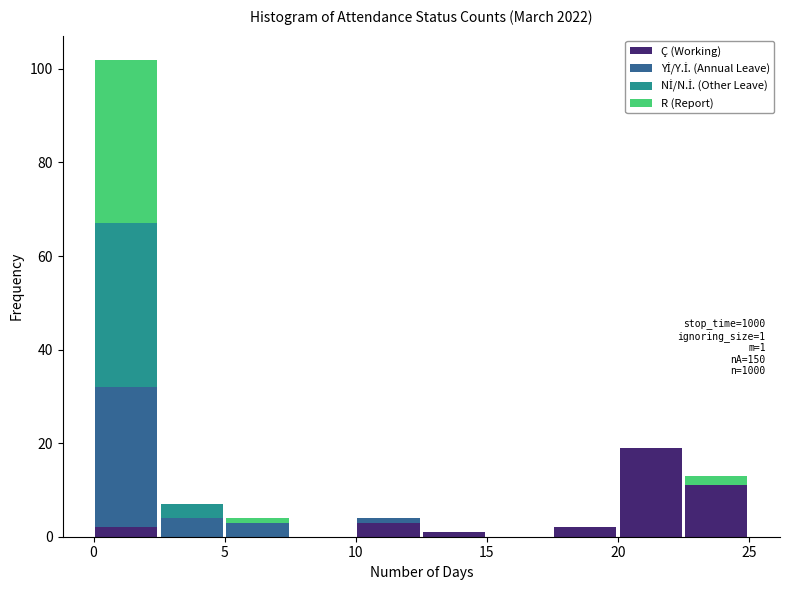

Which range on the x-axis has the tallest stacked bar (by total height)?

0.0 to 2.5